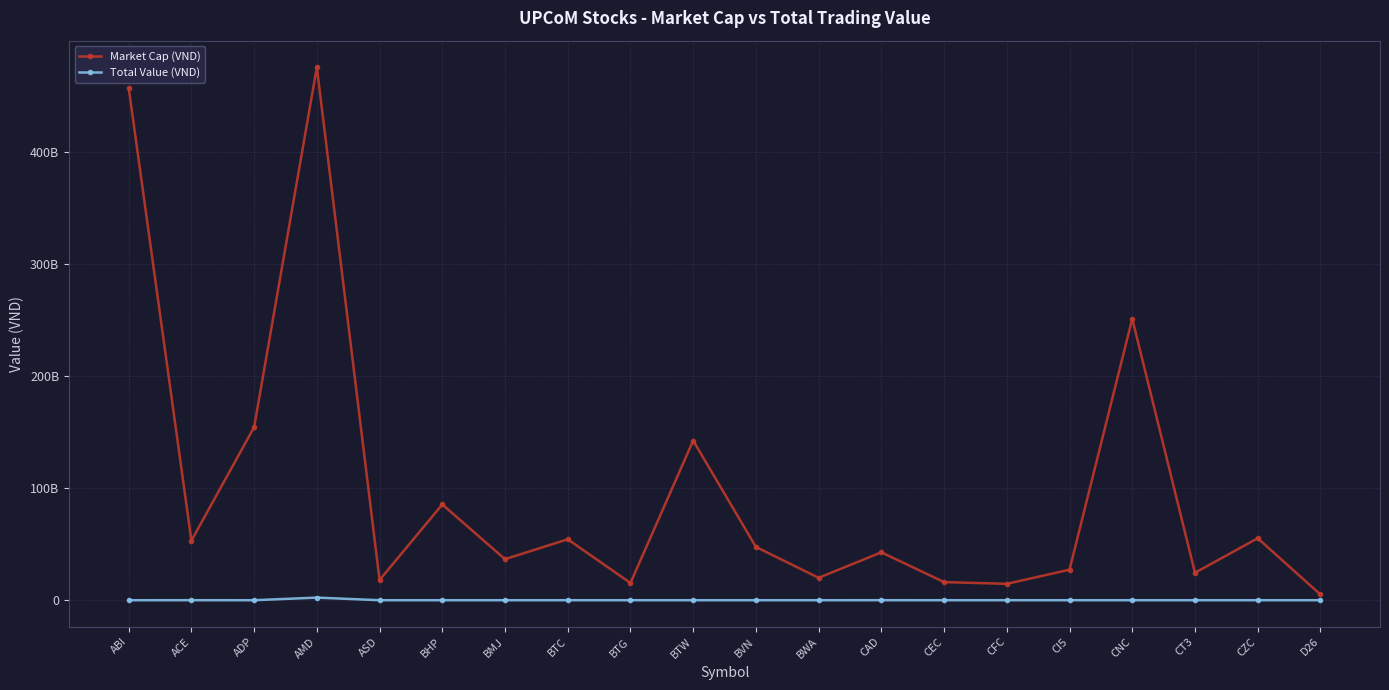

Is it true that Total Value (VND) equals 0 at BMJ?

True